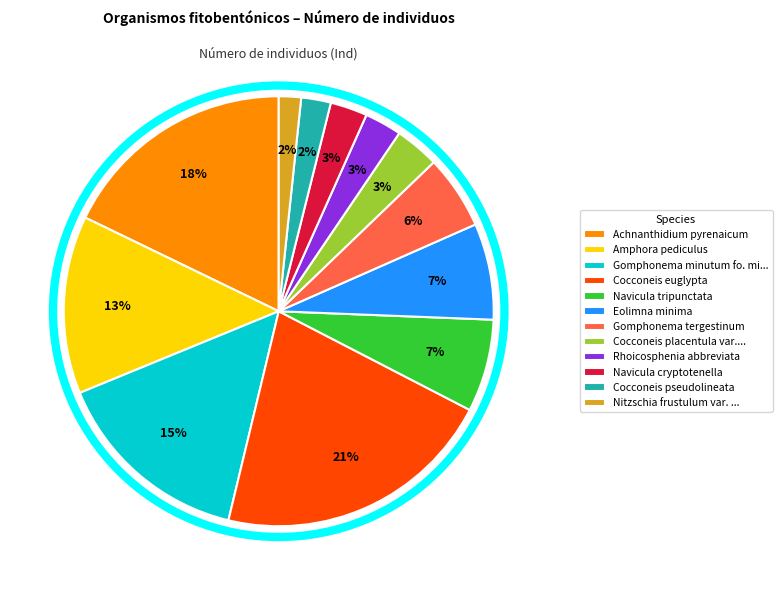

What is the ratio of the value at Rhoicosphenia abbreviata to the value at Gomphonema tergestinum?

0.5